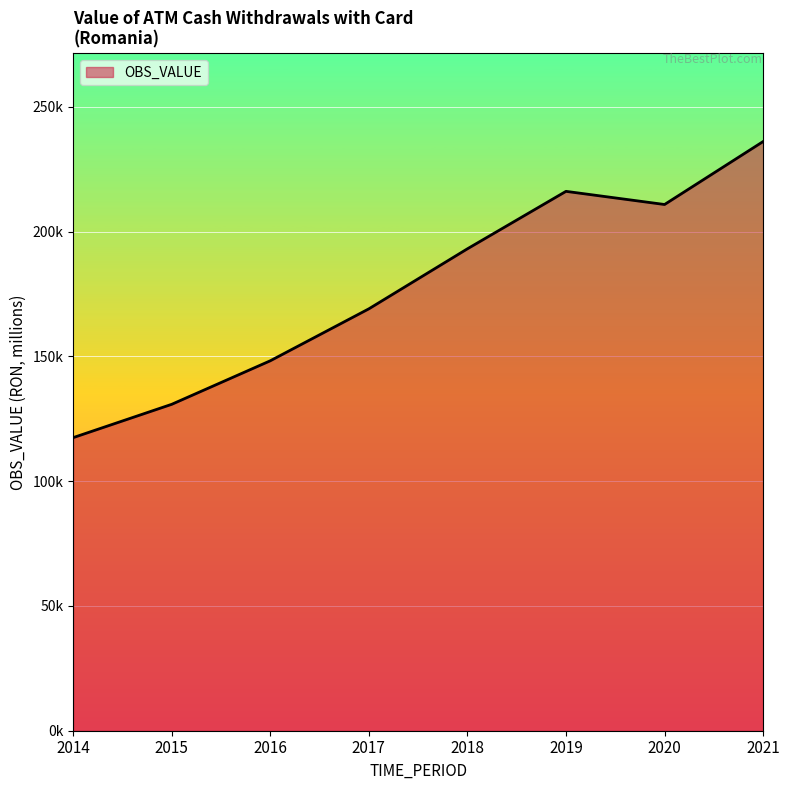

Rank the categories by value from lowest to highest.

2014, 2015, 2016, 2017, 2018, 2020, 2019, 2021